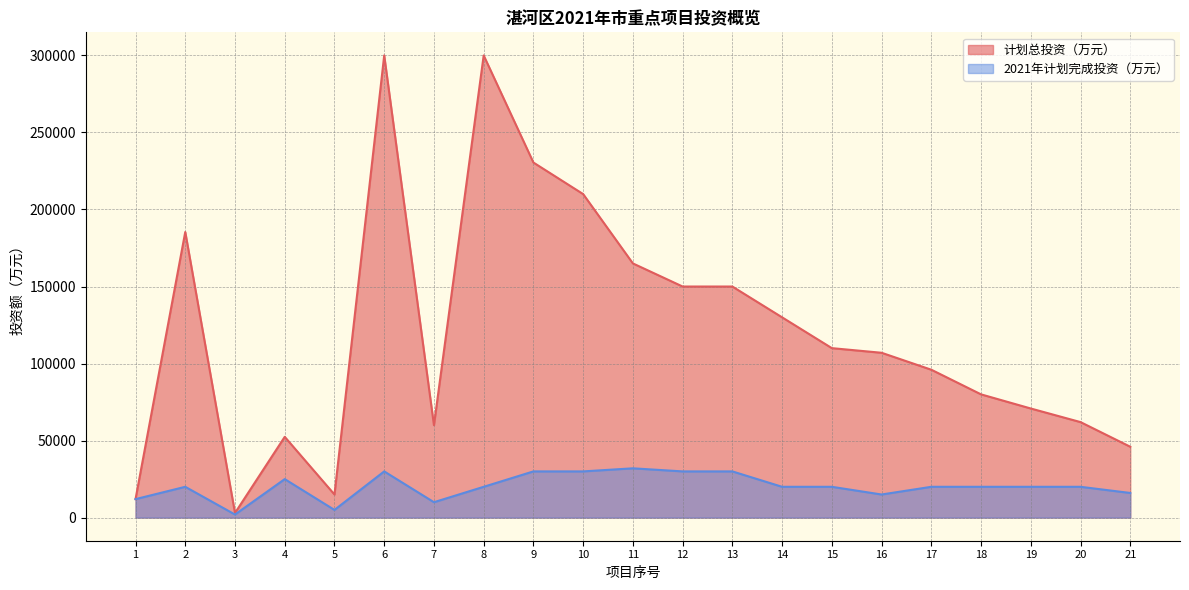

At which label is 计划总投资（万元） closest to 151500?

12